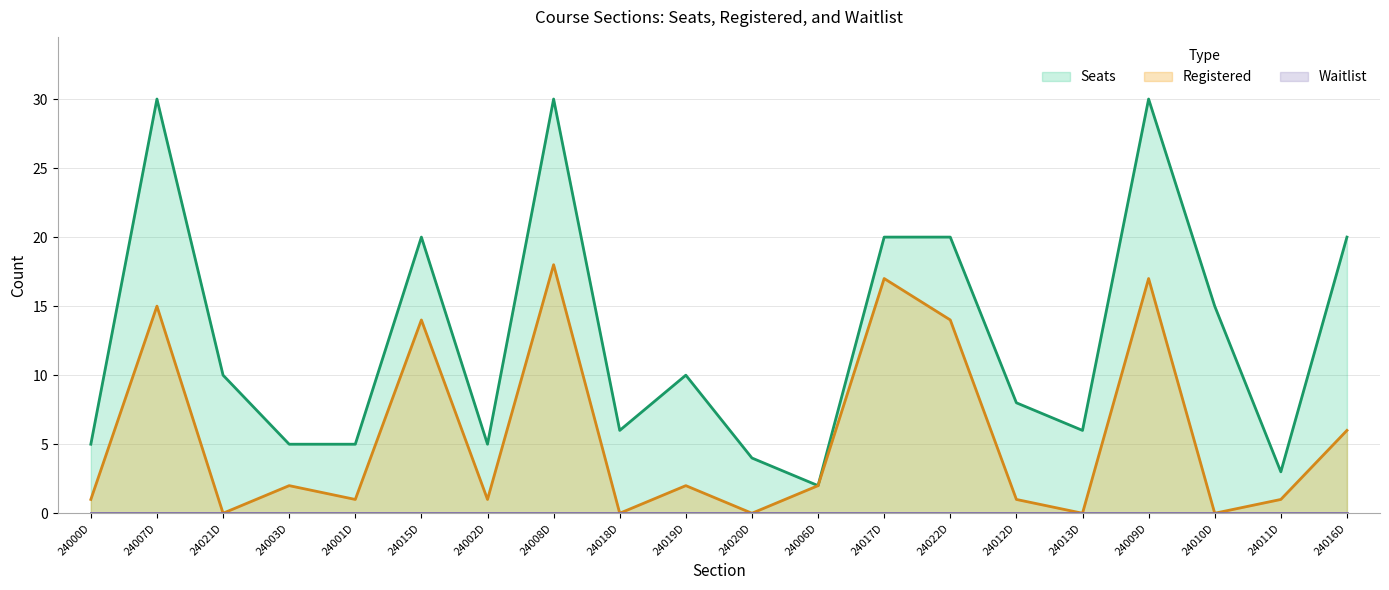

How many data points does each series have?

20